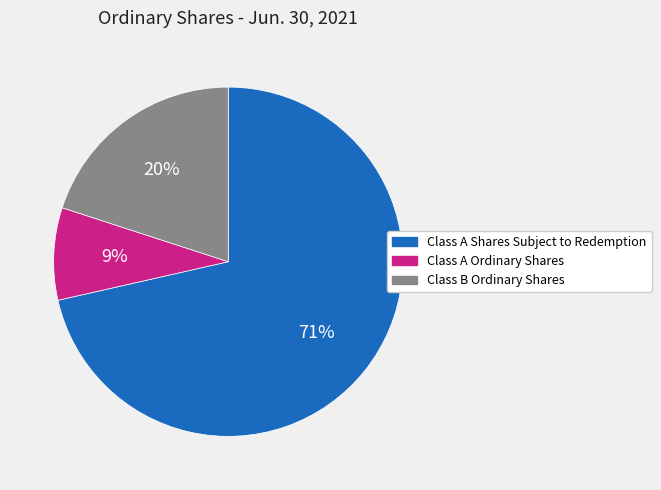

Is Class A Ordinary Shares the majority of the pie?

No